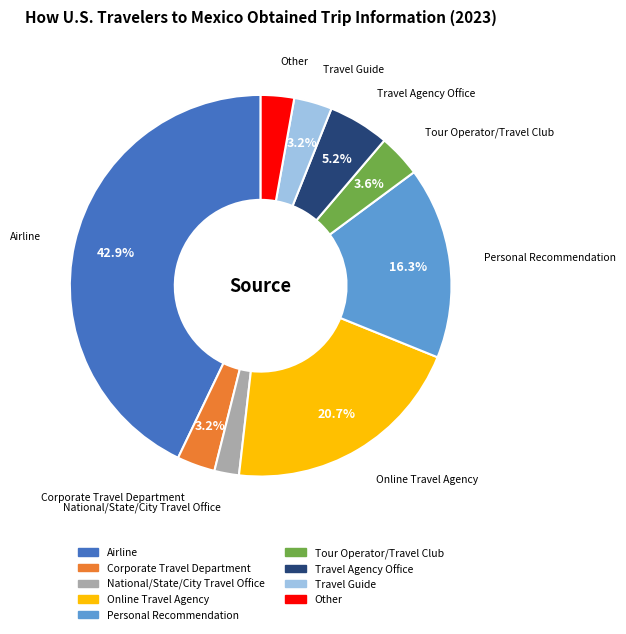

What percentage is the National/State/City Travel Office slice, to the nearest percent?

2%